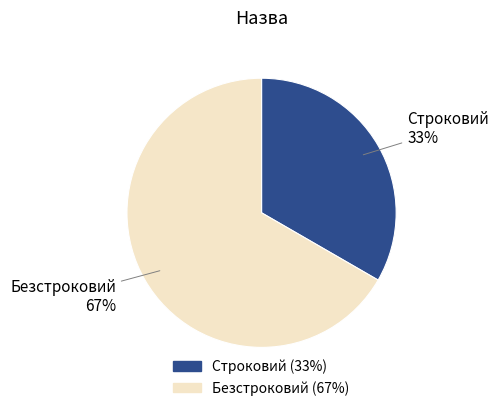

Which category accounts for the majority?

Безстроковий